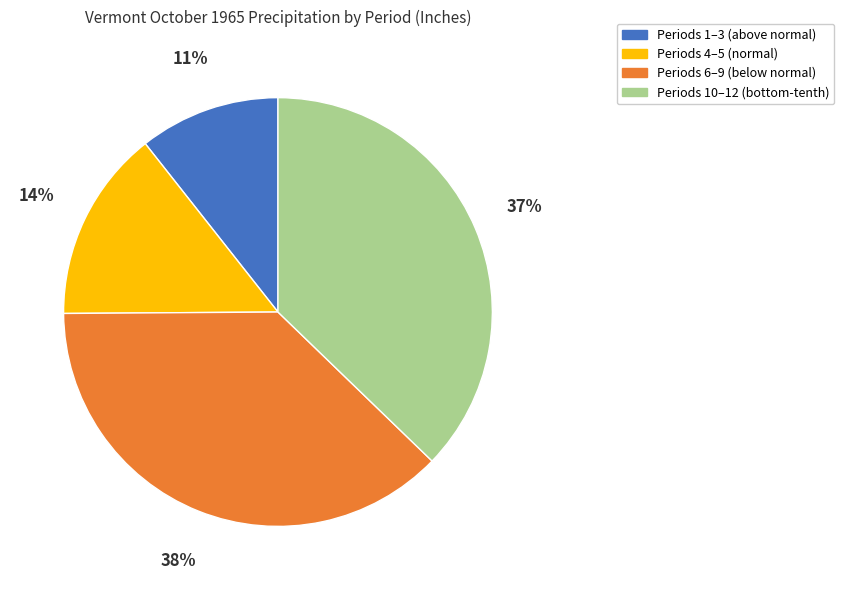

Combined, do Periods 1–3 (above normal) and Periods 6–9 (below normal) account for over 50%?

No